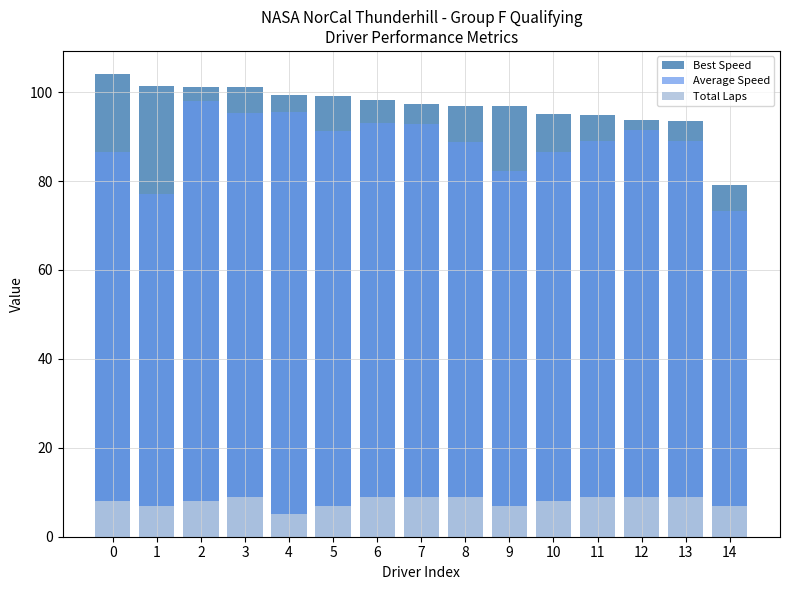

Does the chart contain any negative values?

No